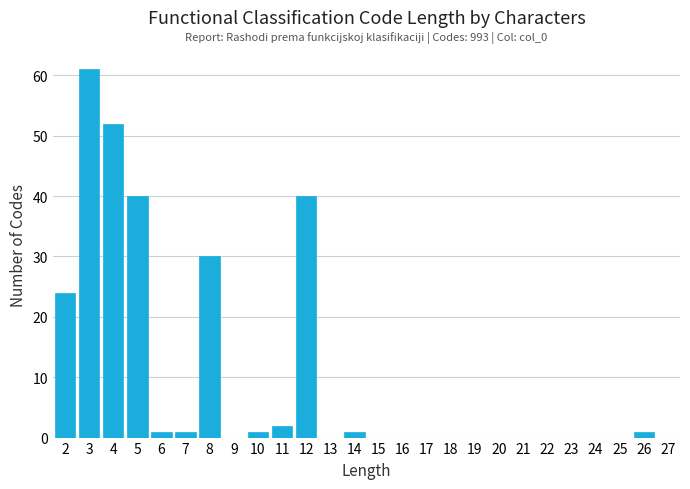

Reading left to right, what are all the values shown in this chart?

2=24	3=61	4=52	5=40	6=1	7=1	8=30	9=0	10=1	11=2	12=40	13=0	14=1	15=0	16=0	17=0	18=0	19=0	20=0	21=0	22=0	23=0	24=0	25=0	26=1